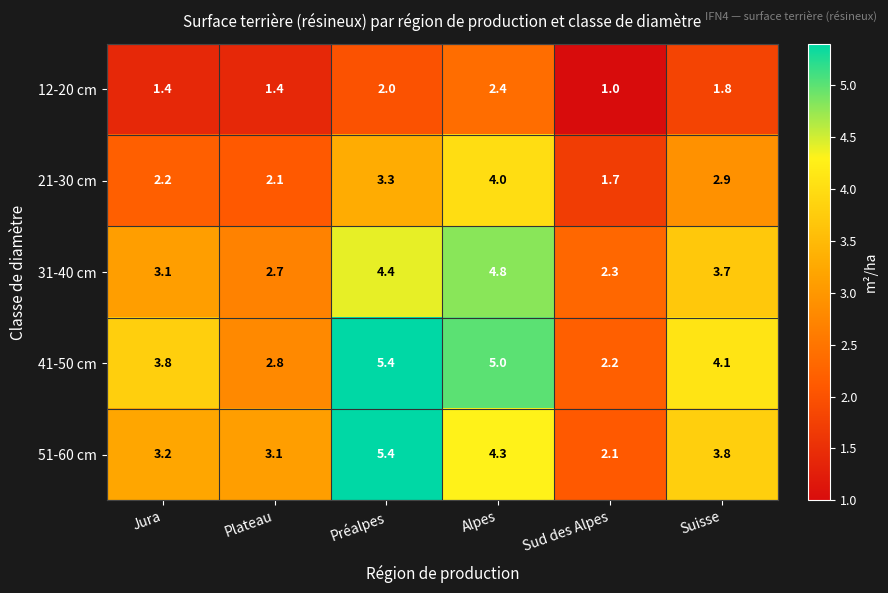

Reading right to left, what are all the values shown in this chart?

12-20 cm: 1.8	1.0	2.4	2.0	1.4	1.4
21-30 cm: 2.9	1.7	4.0	3.3	2.1	2.2
31-40 cm: 3.7	2.3	4.8	4.4	2.7	3.1
41-50 cm: 4.1	2.2	5.0	5.4	2.8	3.8
51-60 cm: 3.8	2.1	4.3	5.4	3.1	3.2